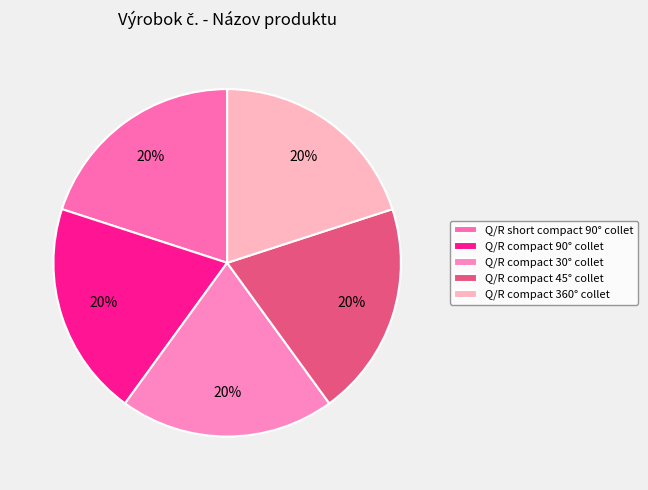

To the nearest percent, what percentage of the pie is Q/R compact 90° collet?

20%